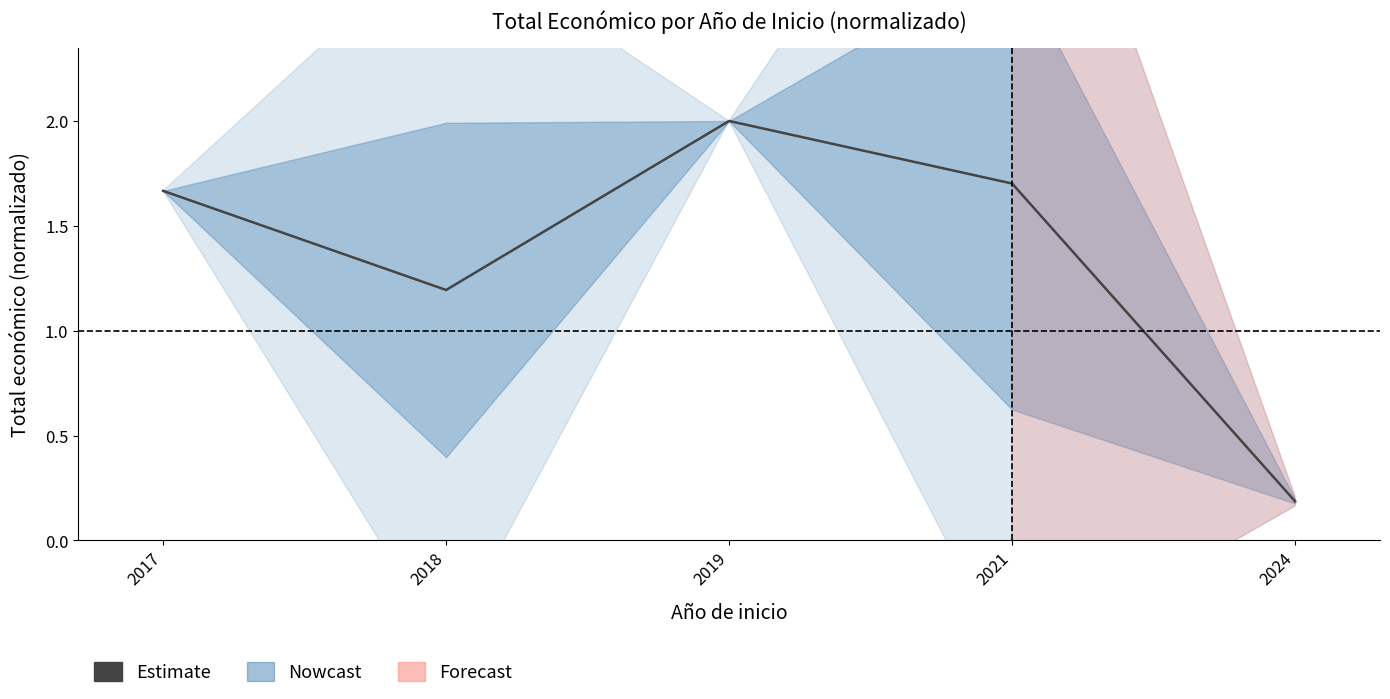

Which label corresponds to the smallest value in the chart?

2024